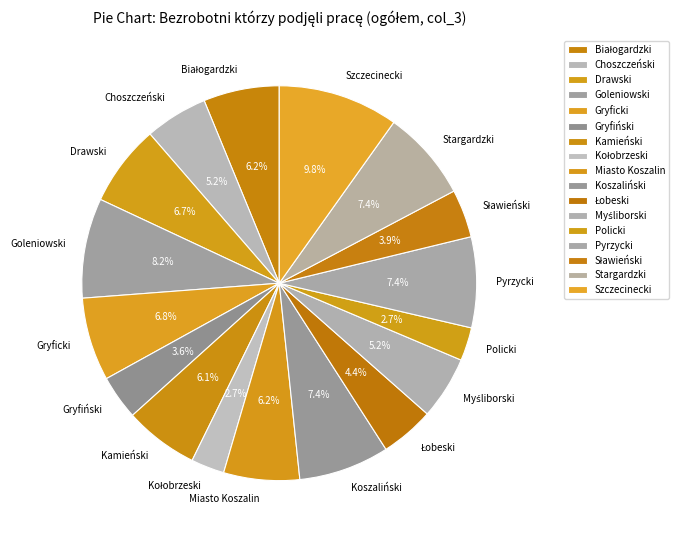

To the nearest percent, what percentage of the pie is Drawski?

7%